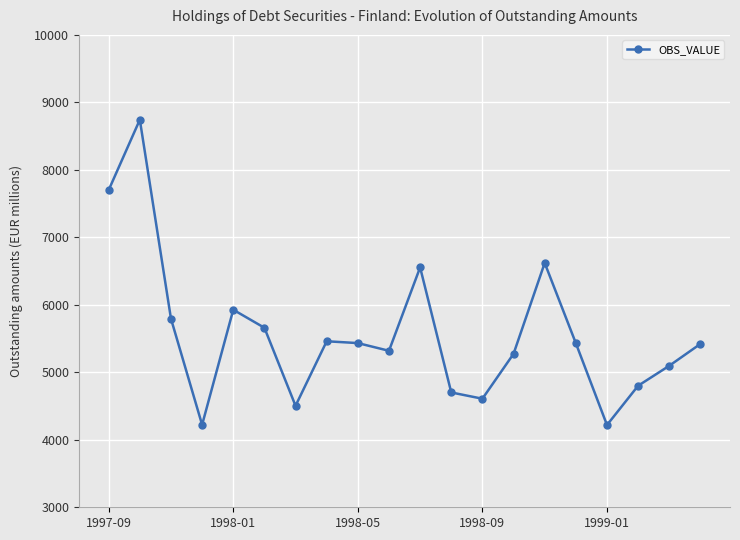

What is the average value?

5574.6